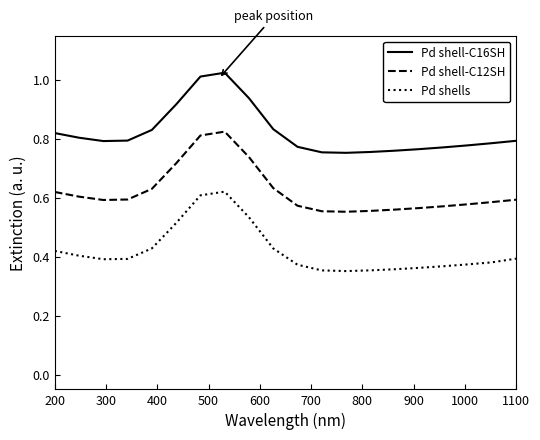

Which series has the largest total across all categories?

Pd shell-C16SH